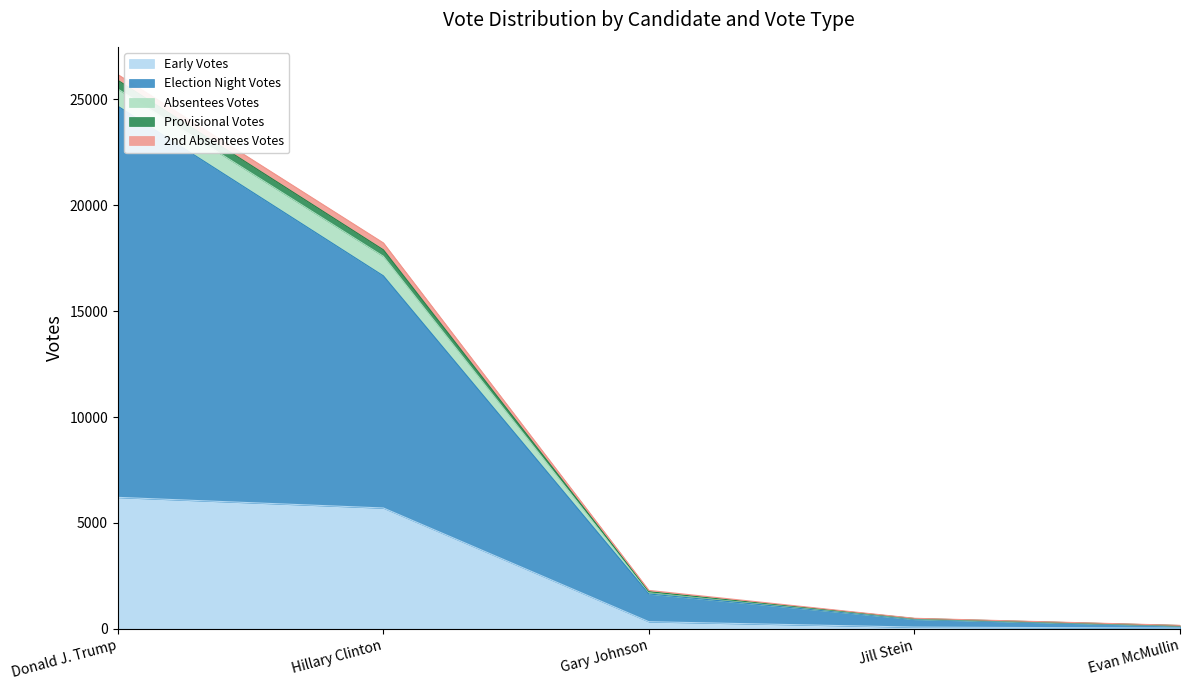

Where is Early Votes nearest to the value 3122?

Hillary Clinton